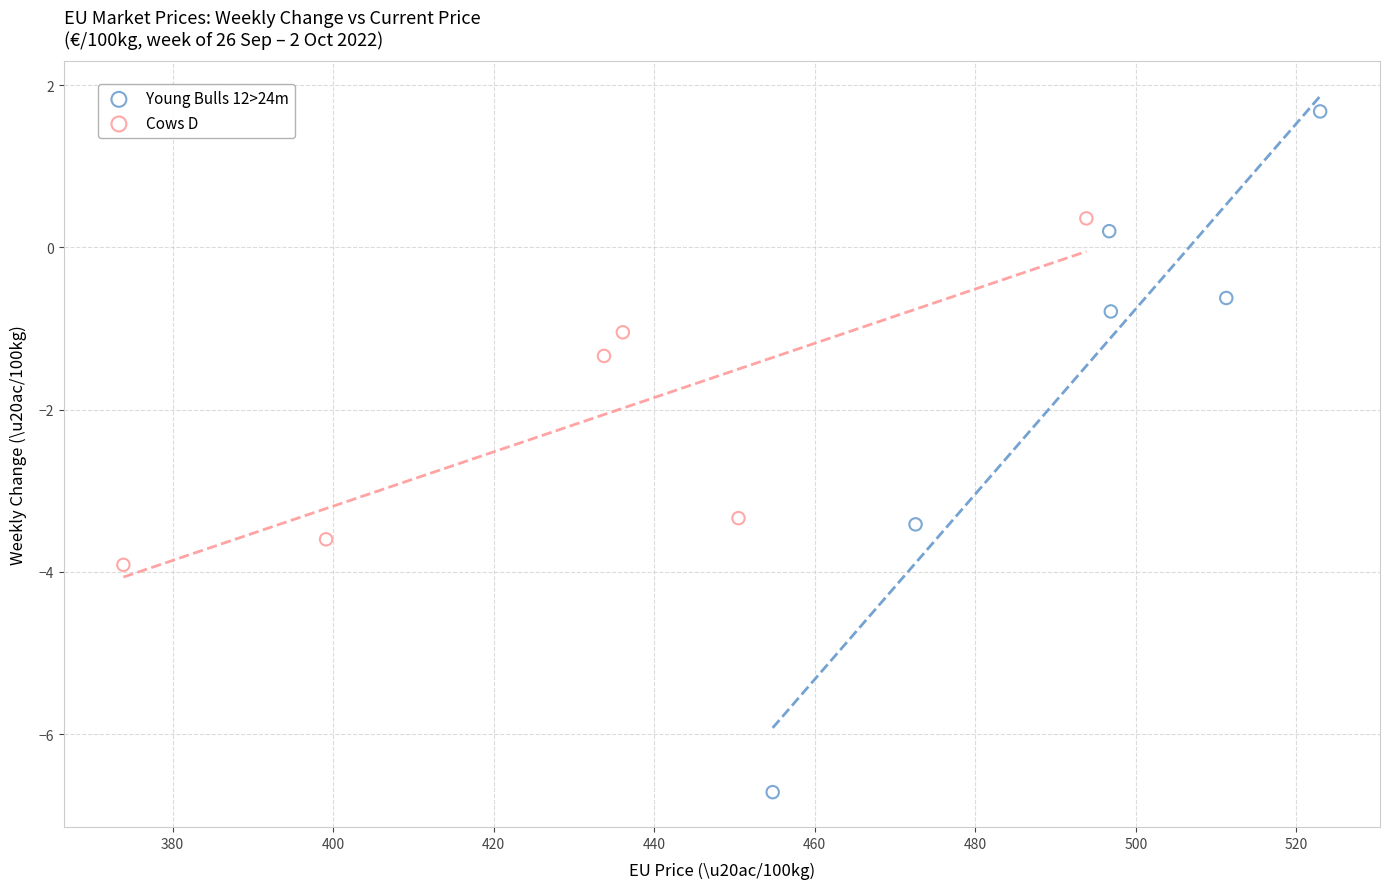

Which series has the widest spread of Y values?

Young Bulls 12>24m